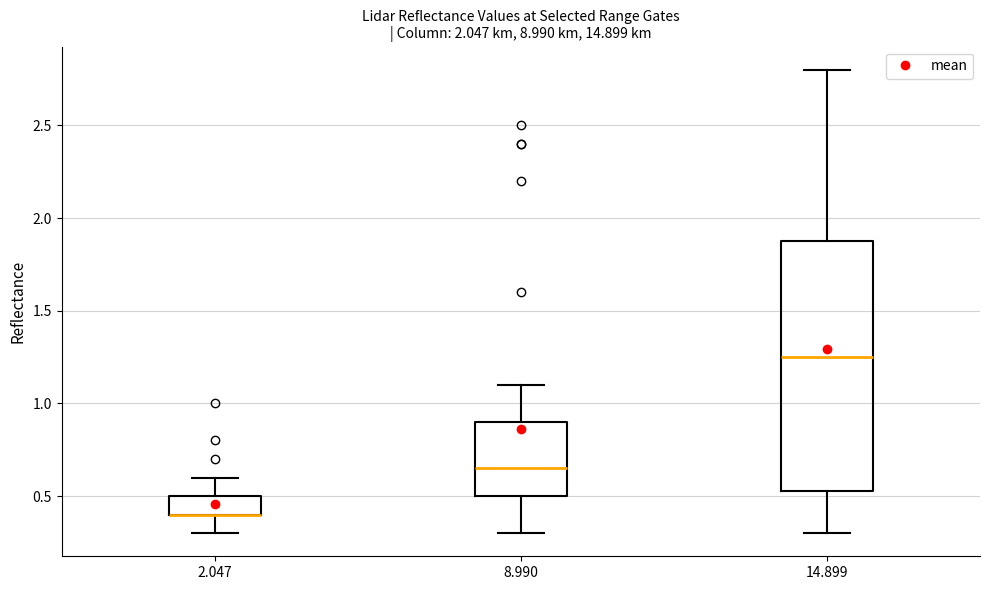

Where does the lower whisker of the box at x = 8.990 end on the y-axis? The values are not printed on the chart, so give them approximately, as read against the axis.

0.30